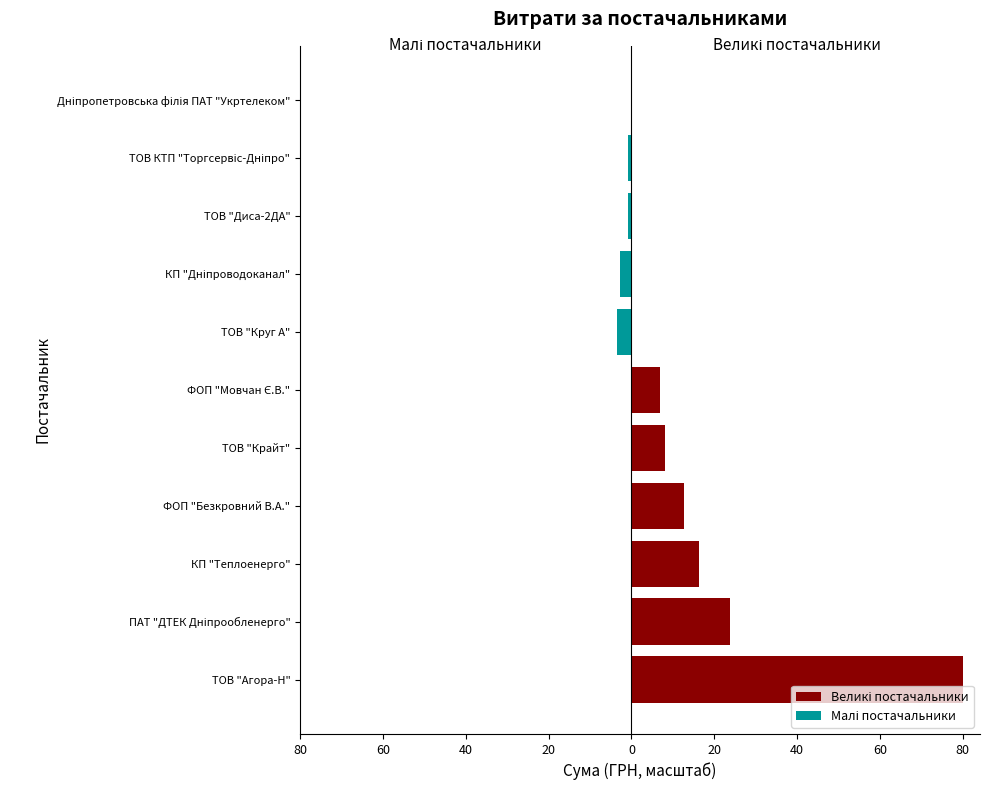

Read the Малі постачальники value at ТОВ "Круг А".

-3.4